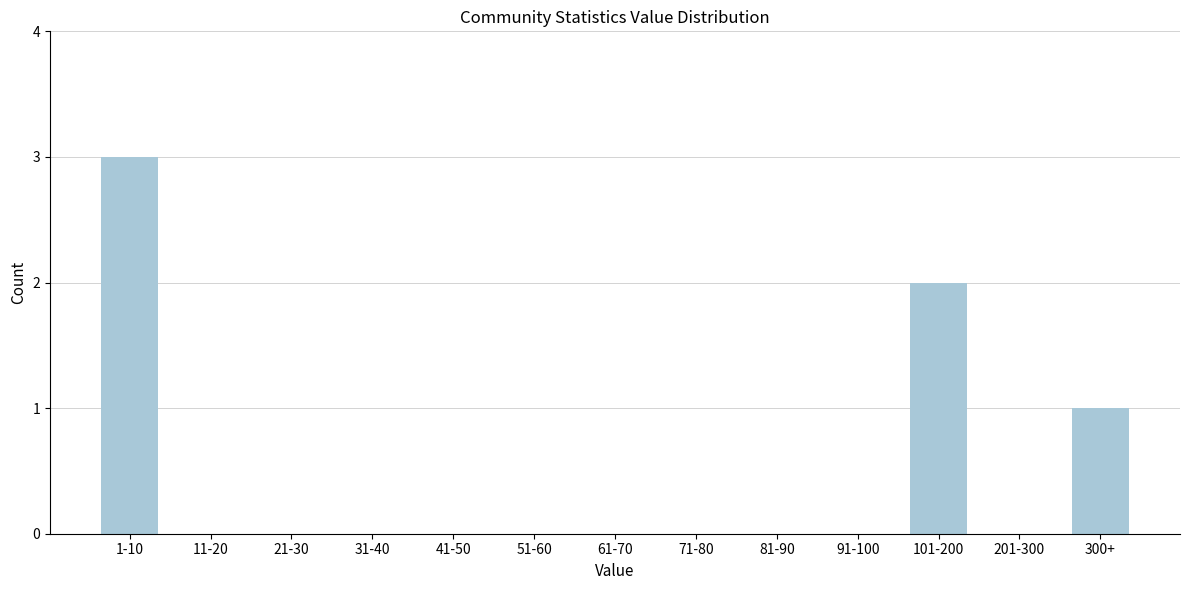

Reading right to left, transcribe all the data shown in this chart.

300+=1	201-300=0	101-200=2	91-100=0	81-90=0	71-80=0	61-70=0	51-60=0	41-50=0	31-40=0	21-30=0	11-20=0	1-10=3